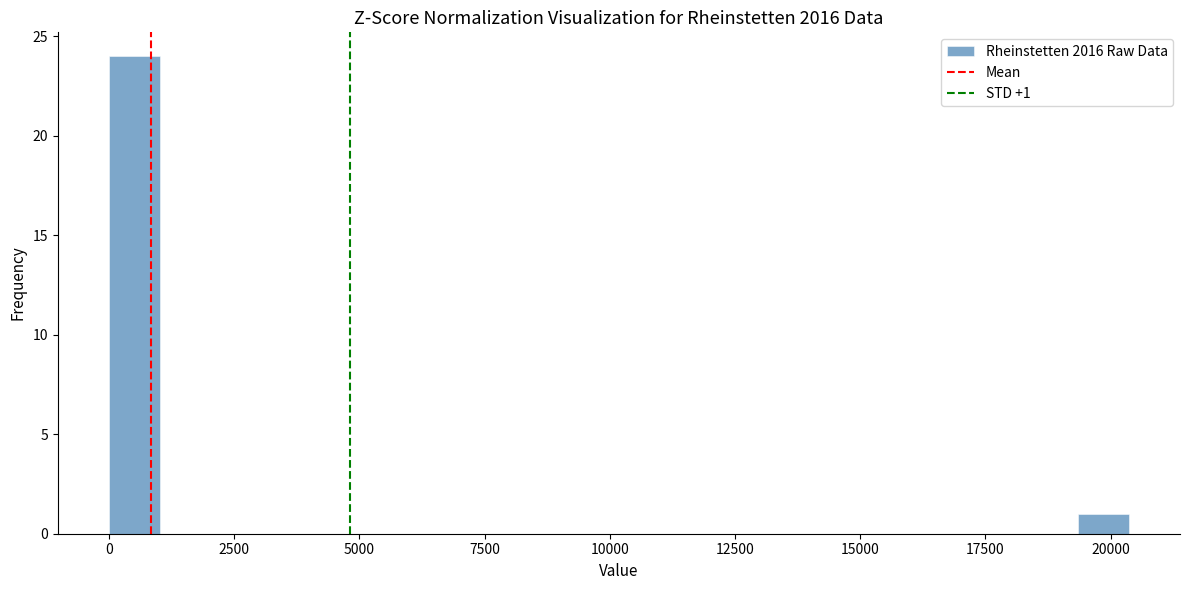

Around what value on the x-axis is the tallest bar? Give the approximate position of its centre, as read against the axis.

500